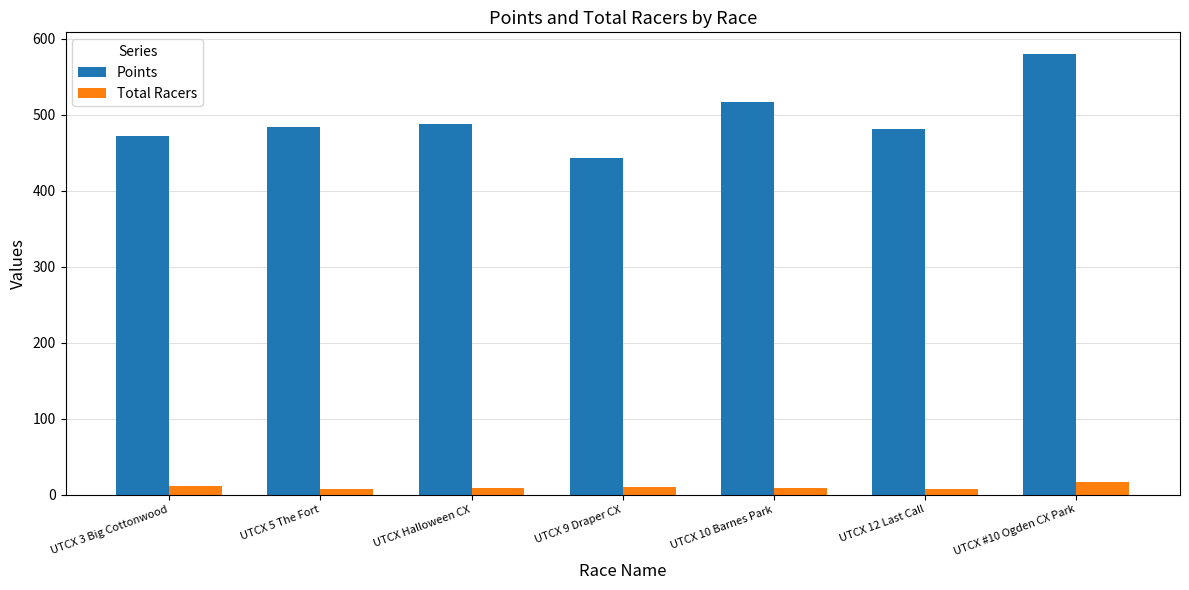

Which series has the widest spread of values?

Points